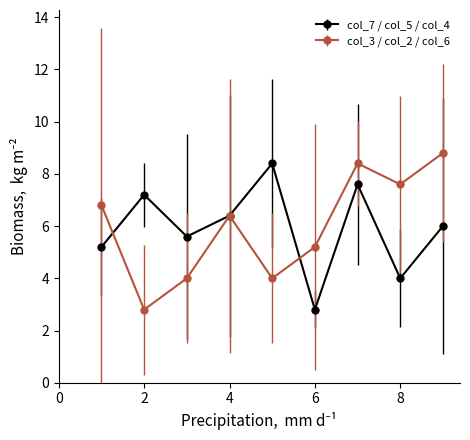

What is the greatest value displayed?

8.8